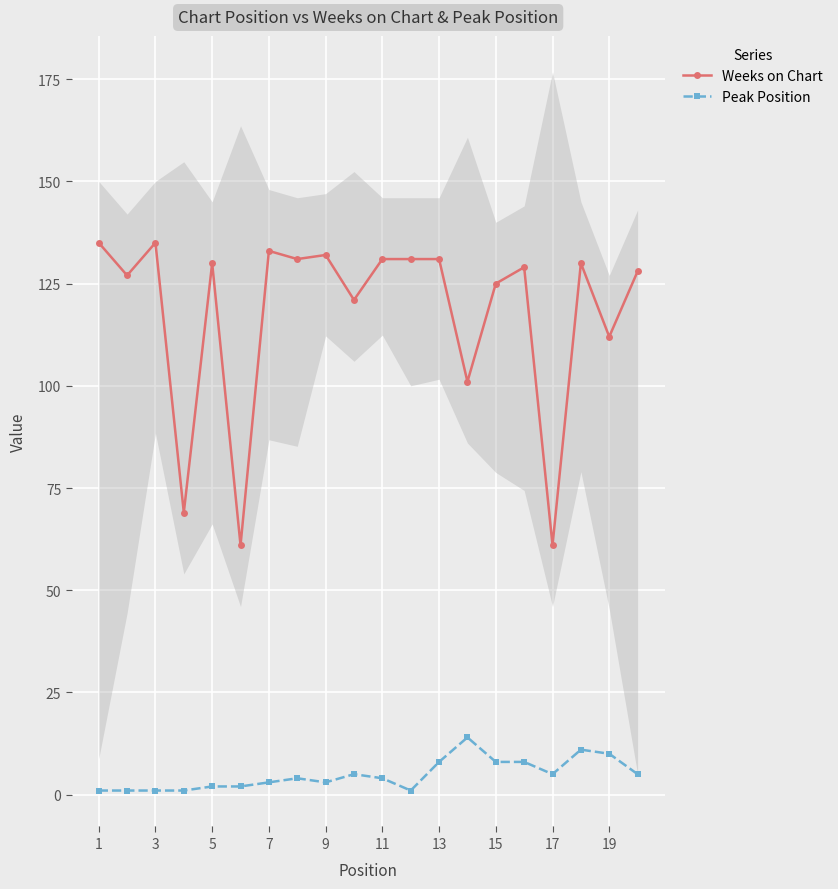

The Peak Position series shows 1 at 3. True or false?

True